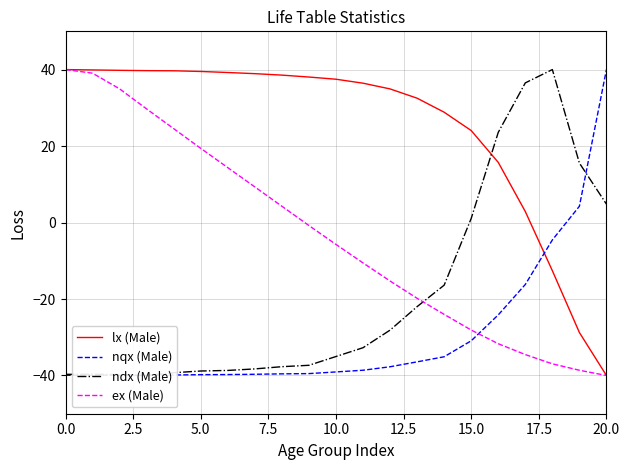

Where is ex (Male) nearest to the value 0?

9